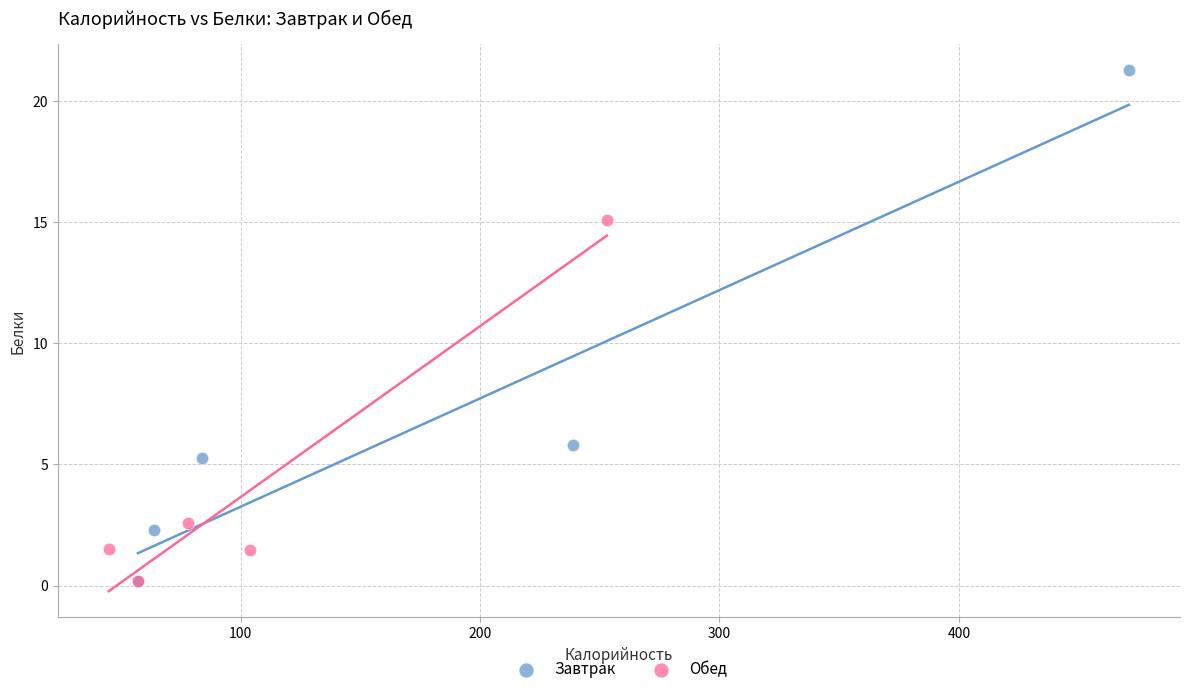

Which series reaches the maximum Y coordinate?

Завтрак